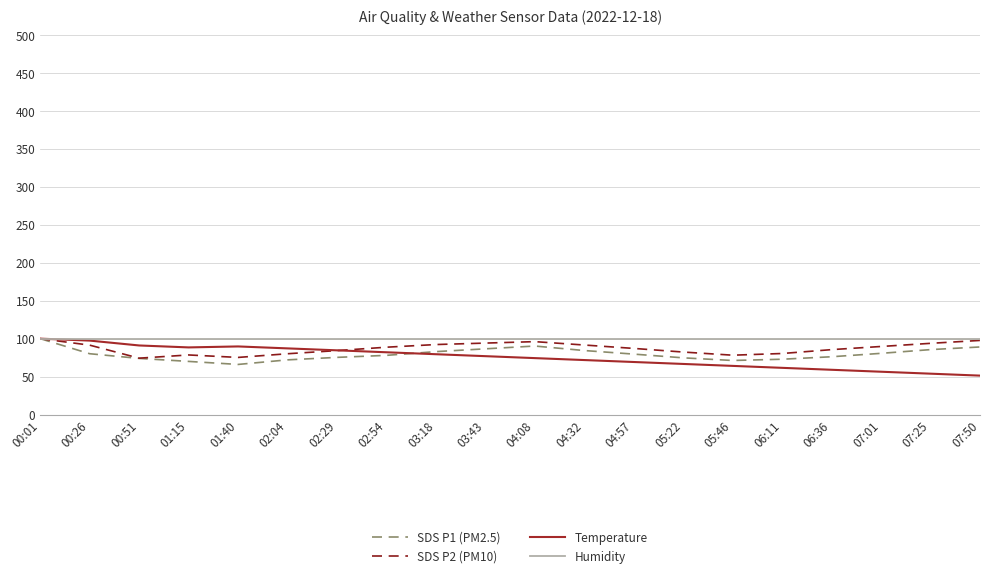

How many lines are shown in the chart?

4